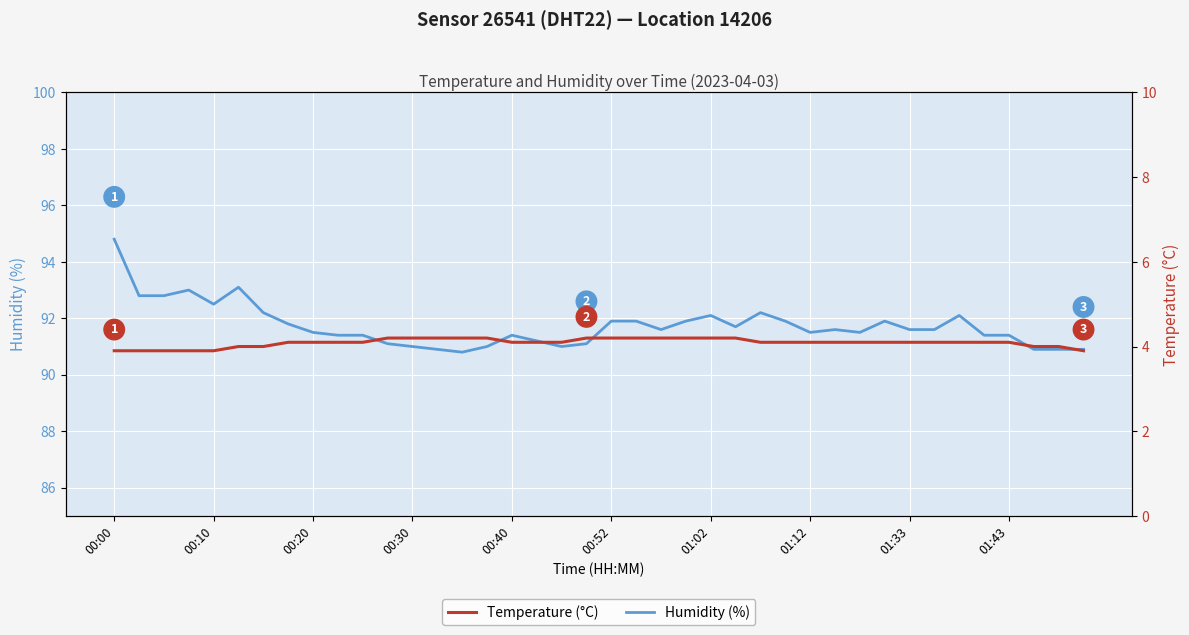

What is the minimum value for Humidity (%)?

90.8